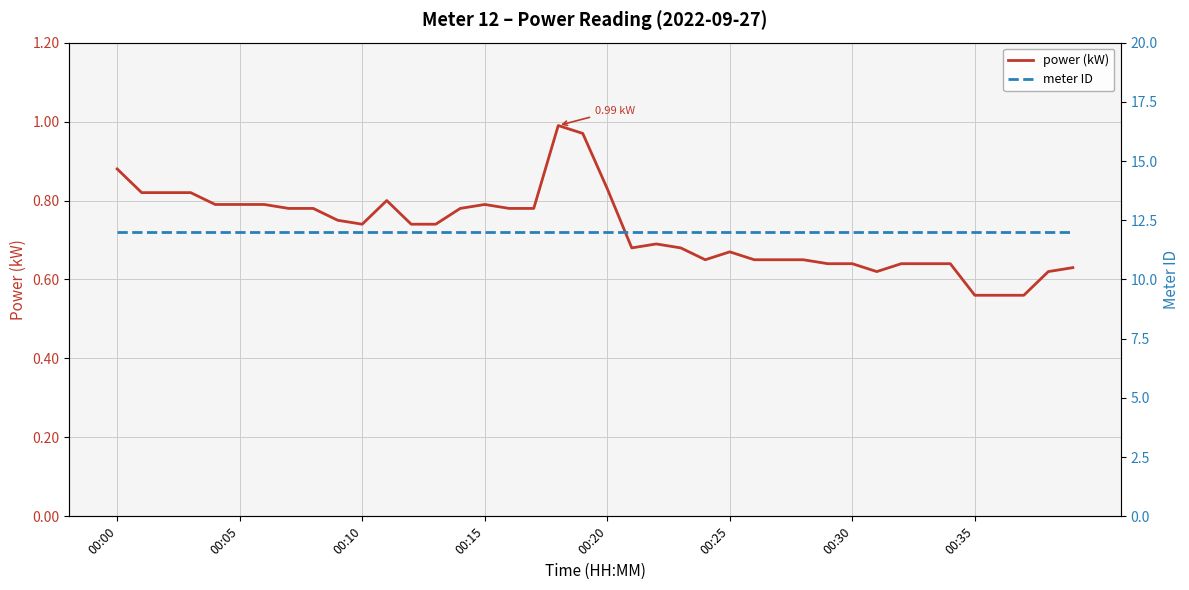

Reading right to left, extract all data points from this chart.

power (kW): 0.6	0.6	0.6	0.6	0.6	0.6	0.6	0.6	0.6	0.6	0.6	0.7	0.7	0.7	0.7	0.7	0.7	0.7	0.7	0.8	1.0	1.0	0.8	0.8	0.8	0.8	0.7	0.7	0.8	0.7	0.8	0.8	0.8	0.8	0.8	0.8	0.8	0.8	0.8	0.9
meter ID: 12.0	12.0	12.0	12.0	12.0	12.0	12.0	12.0	12.0	12.0	12.0	12.0	12.0	12.0	12.0	12.0	12.0	12.0	12.0	12.0	12.0	12.0	12.0	12.0	12.0	12.0	12.0	12.0	12.0	12.0	12.0	12.0	12.0	12.0	12.0	12.0	12.0	12.0	12.0	12.0